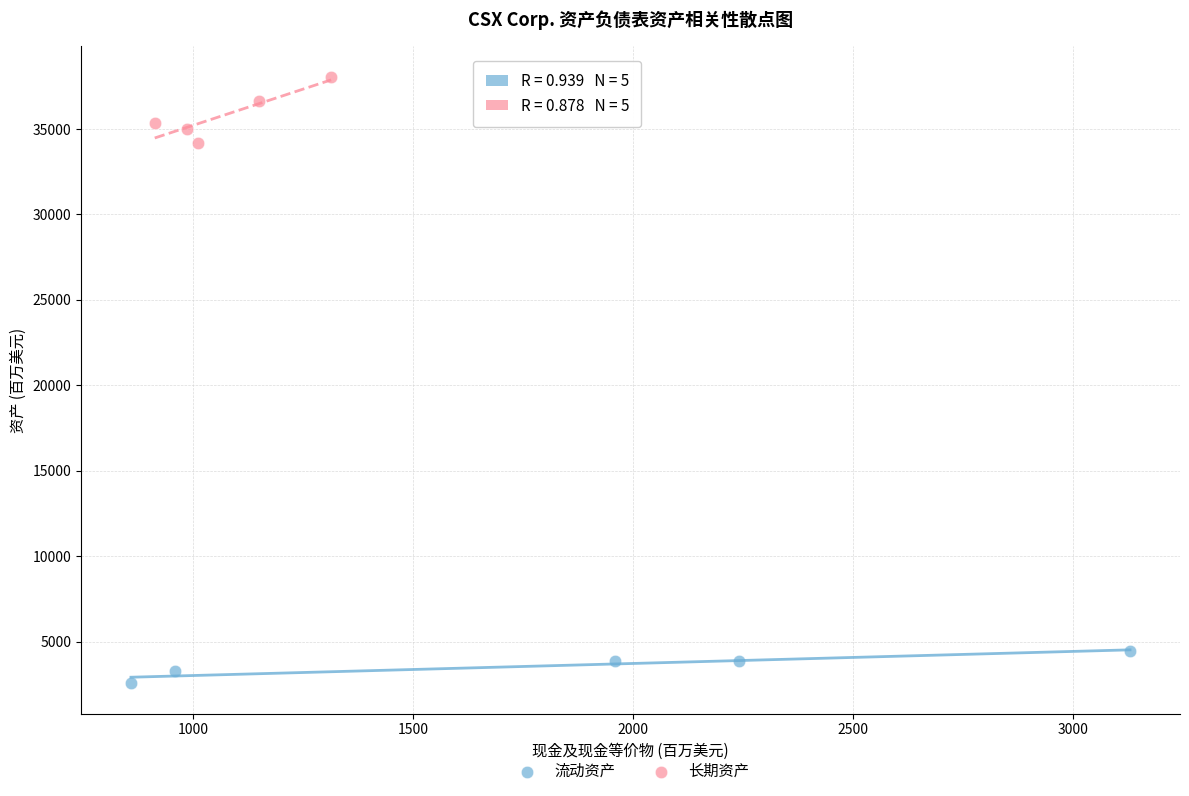

Which series contains the lowest Y value?

流动资产